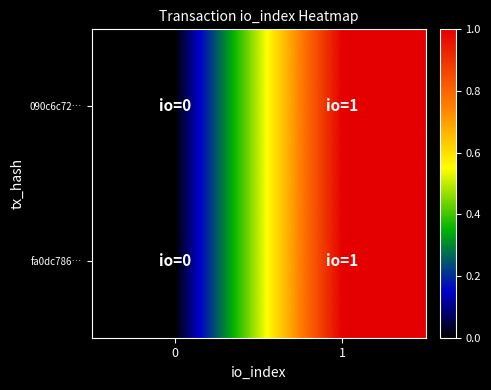

Reading right to left, what are all the values shown in this chart?

090c6c72…: 1=1	0=0
fa0dc786…: 1=1	0=0